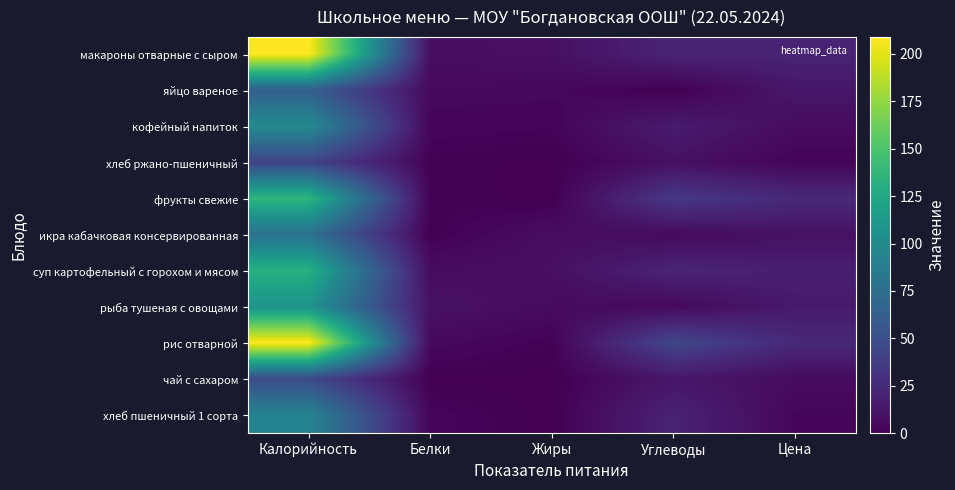

Reading left to right, extract all data points from this chart.

макароны отварные с сыром: Калорийность=209.0	Белки=7.7	Жиры=8.7	Углеводы=21.0	Цена=20.5
яйцо вареное: Калорийность=63.0	Белки=5.1	Жиры=4.6	Углеводы=0.3	Цена=13.0
кофейный напиток: Калорийность=100.6	Белки=3.2	Жиры=2.7	Углеводы=15.9	Цена=6.5
хлеб ржано-пшеничный: Калорийность=42.3	Белки=1.4	Жиры=0.2	Углеводы=9.0	Цена=2.5
фрукты свежие: Калорийность=137.0	Белки=1.6	Жиры=0.0	Углеводы=35.0	Цена=24.5
икра кабачковая консервированная: Калорийность=78.0	Белки=0.8	Жиры=7.6	Углеводы=5.7	Цена=9.5
суп картофельный с горохом и мясом: Калорийность=132.0	Белки=6.9	Жиры=8.3	Углеводы=21.2	Цена=17.4
рыба тушеная с овощами: Калорийность=108.0	Белки=10.2	Жиры=6.3	Углеводы=5.0	Цена=14.5
рис отварной: Калорийность=209.0	Белки=4.9	Жиры=1.6	Углеводы=44.2	Цена=23.9
чай с сахаром: Калорийность=47.0	Белки=0.5	Жиры=0.1	Углеводы=12.5	Цена=6.5
хлеб пшеничный 1 сорта: Калорийность=94.7	Белки=3.1	Жиры=0.2	Углеводы=20.1	Цена=3.7